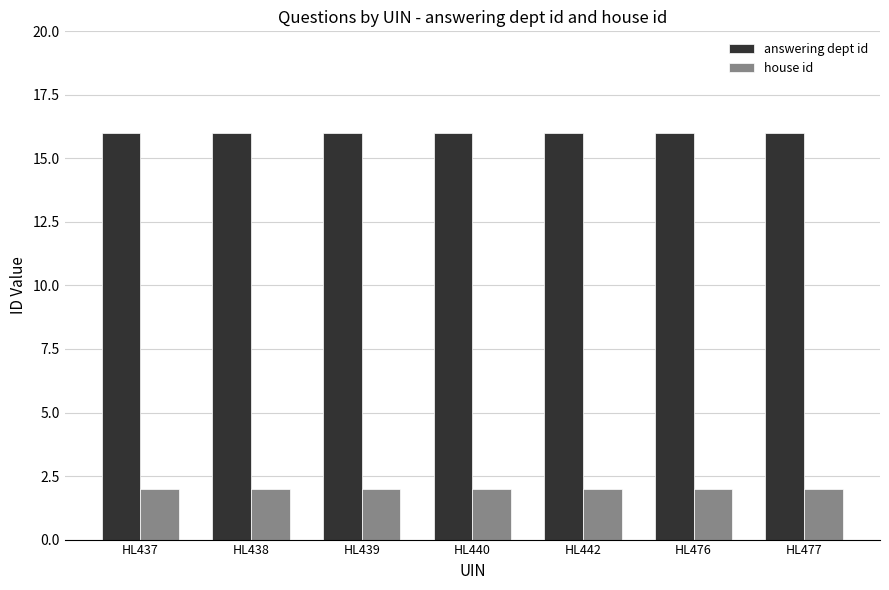

Read the house id value at HL437.

2